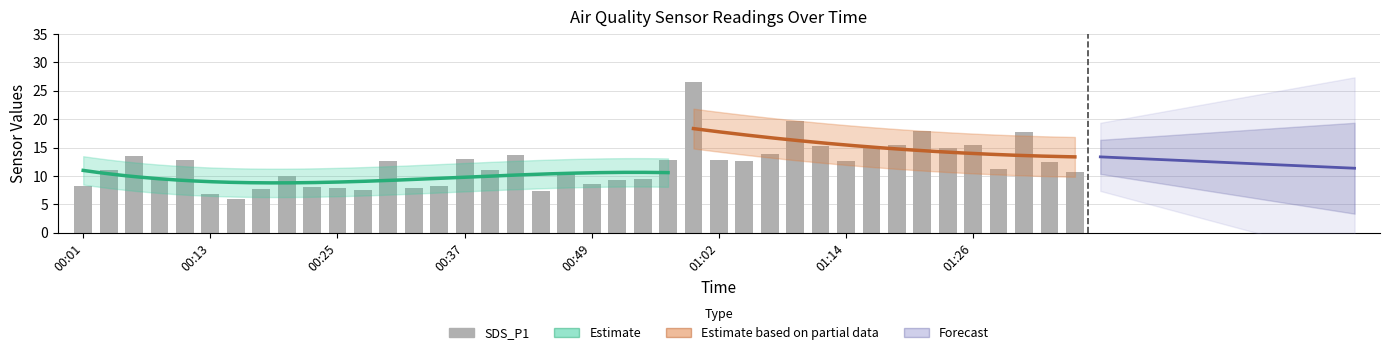

Count the number of categories in the chart.

40